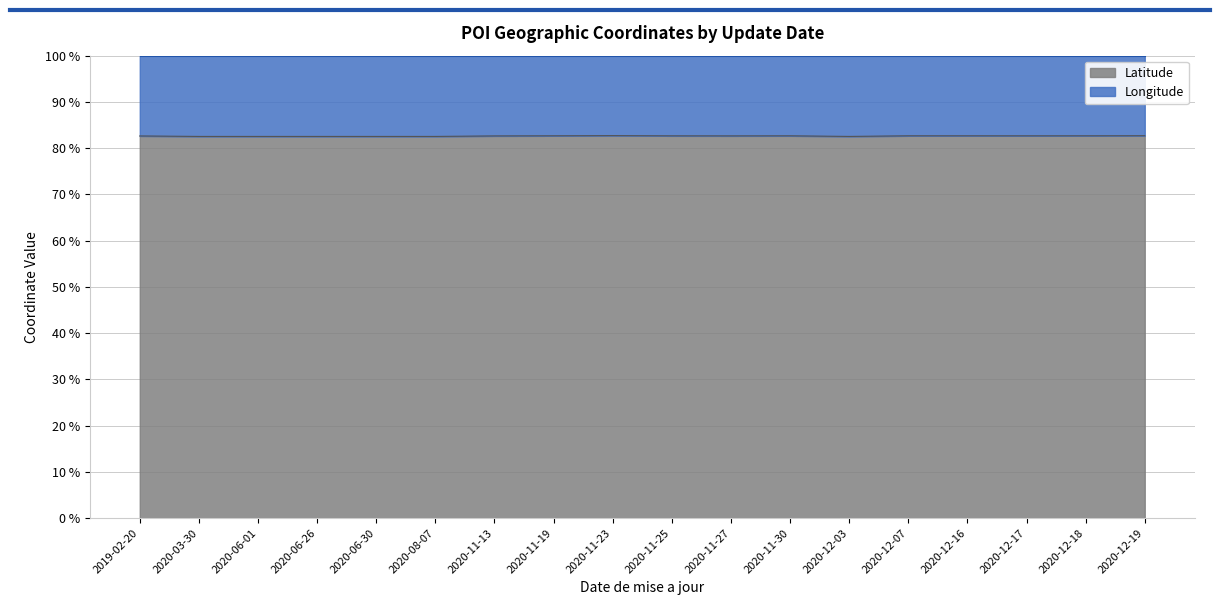

Between 2020-11-27 and 2020-06-30, which is larger?

2020-11-27